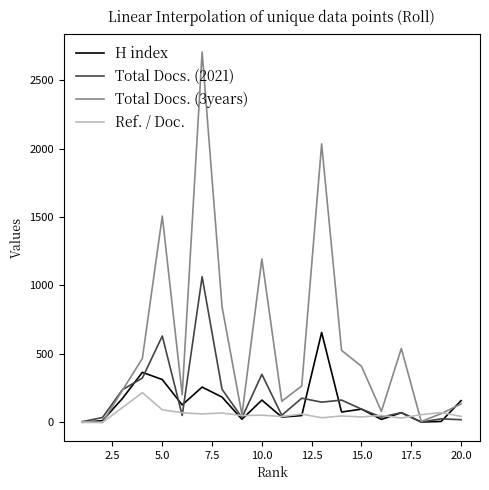

Which series has the largest range (max minus min)?

Total Docs. (3years)